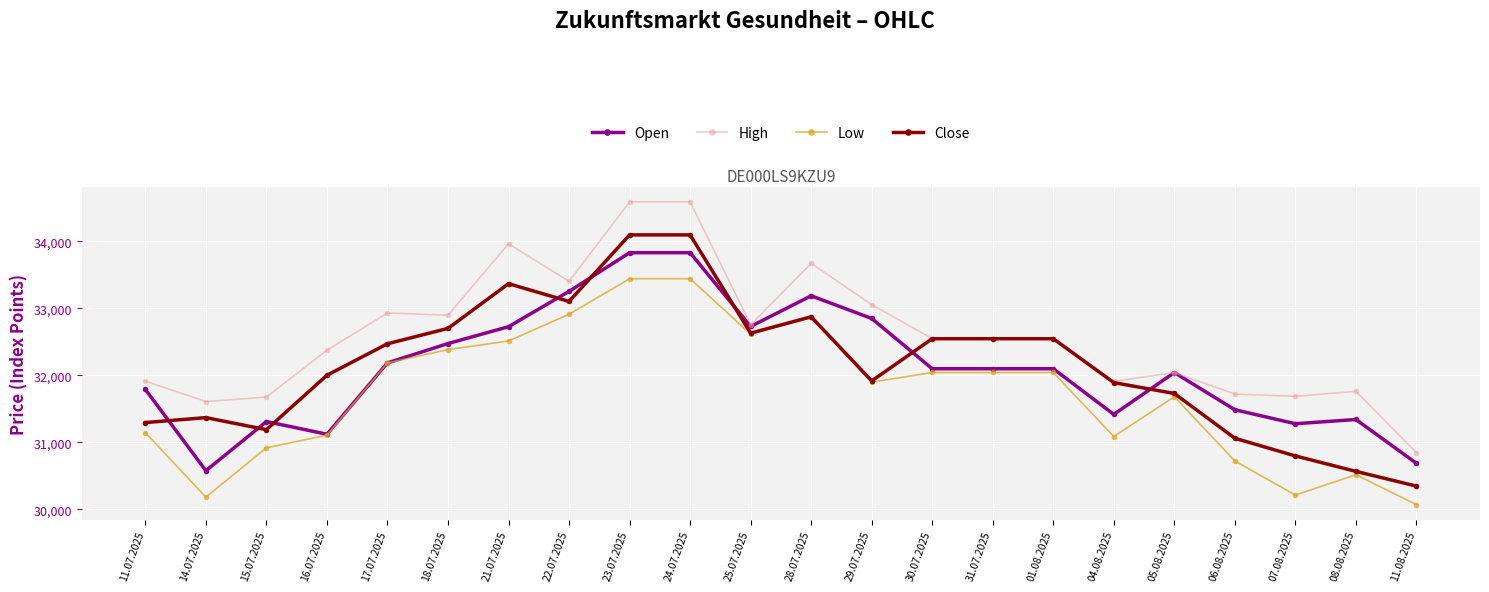

What are all the series names shown in the legend?

Open, High, Low, Close